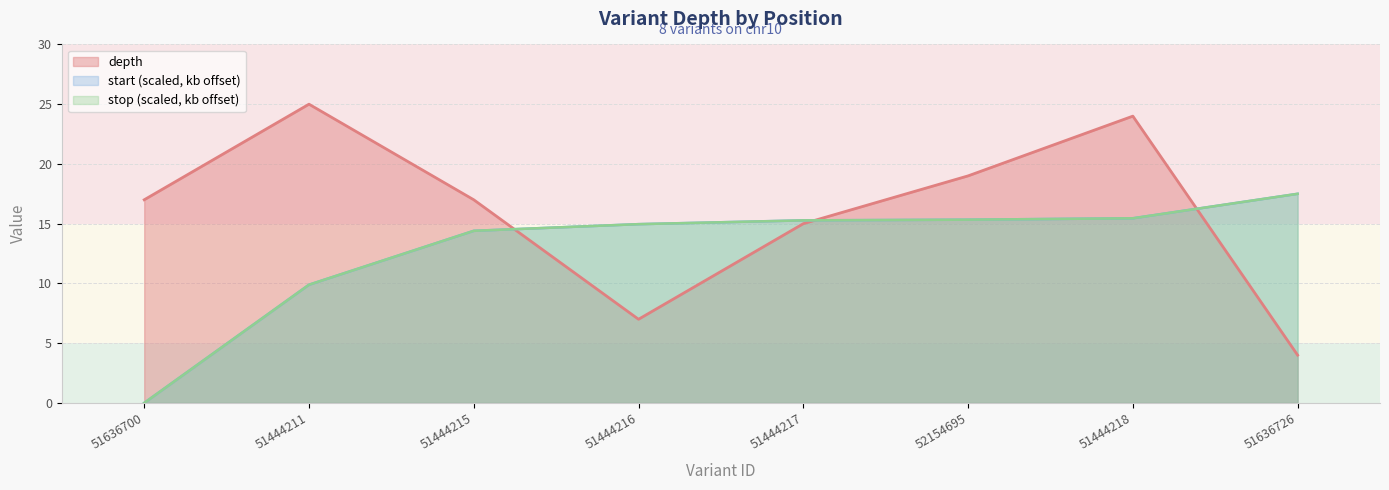

Reading left to right, transcribe all the data shown in this chart.

depth: 51636700=17.0	51444211=25.0	51444215=17.0	51444216=7.0	51444217=15.0	52154695=19.0	51444218=24.0	51636726=4.0
start: 51636700=0.0	51444211=9.9	51444215=14.4	51444216=15.0	51444217=15.3	52154695=15.3	51444218=15.5	51636726=17.5
stop: 51636700=0.0	51444211=9.9	51444215=14.4	51444216=15.0	51444217=15.3	52154695=15.3	51444218=15.5	51636726=17.5